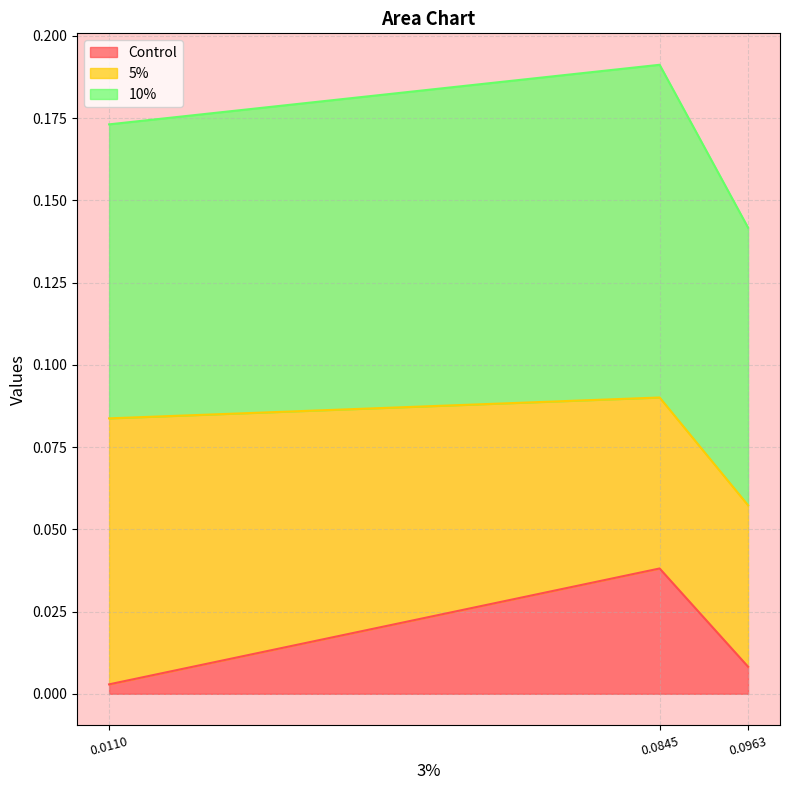

How many distinct data groups are displayed?

3